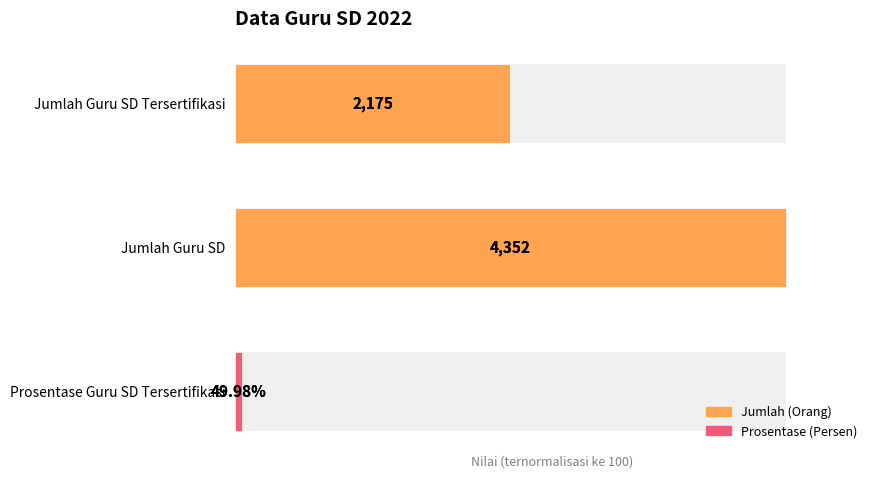

How many data points are less than 49?

1